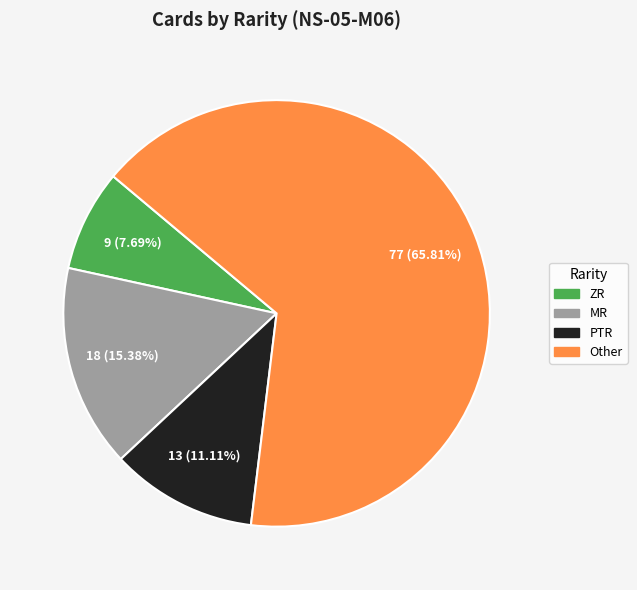

What is the majority slice?

Other